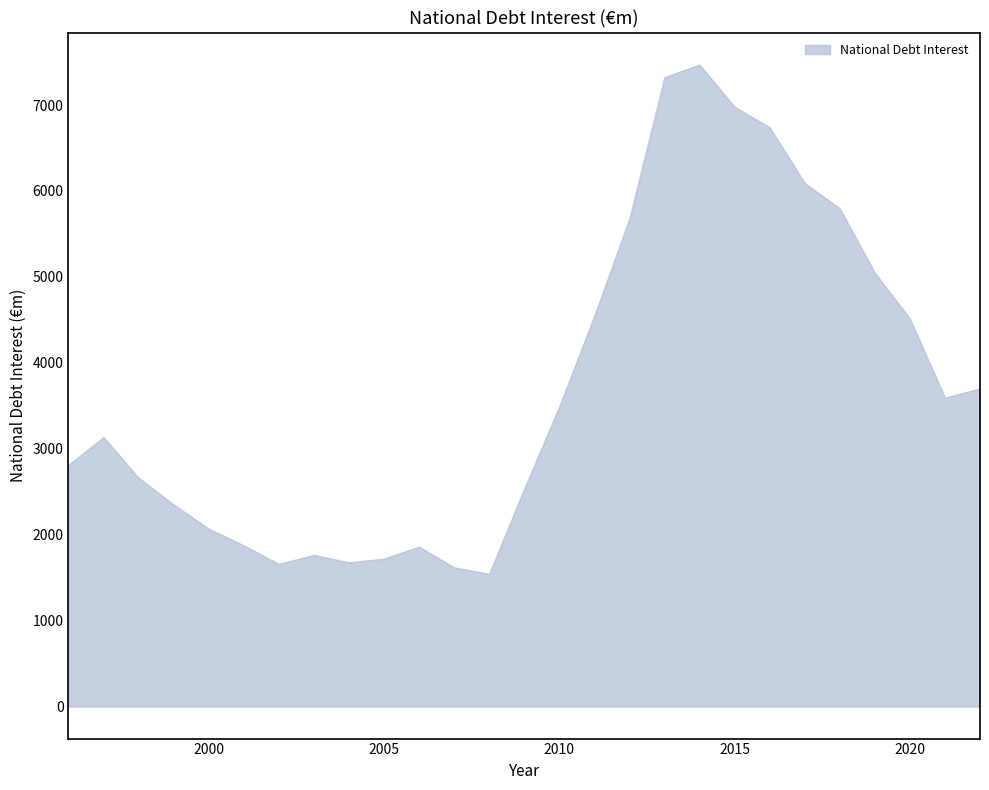

What is the difference between the maximum and minimum values?

5926.0